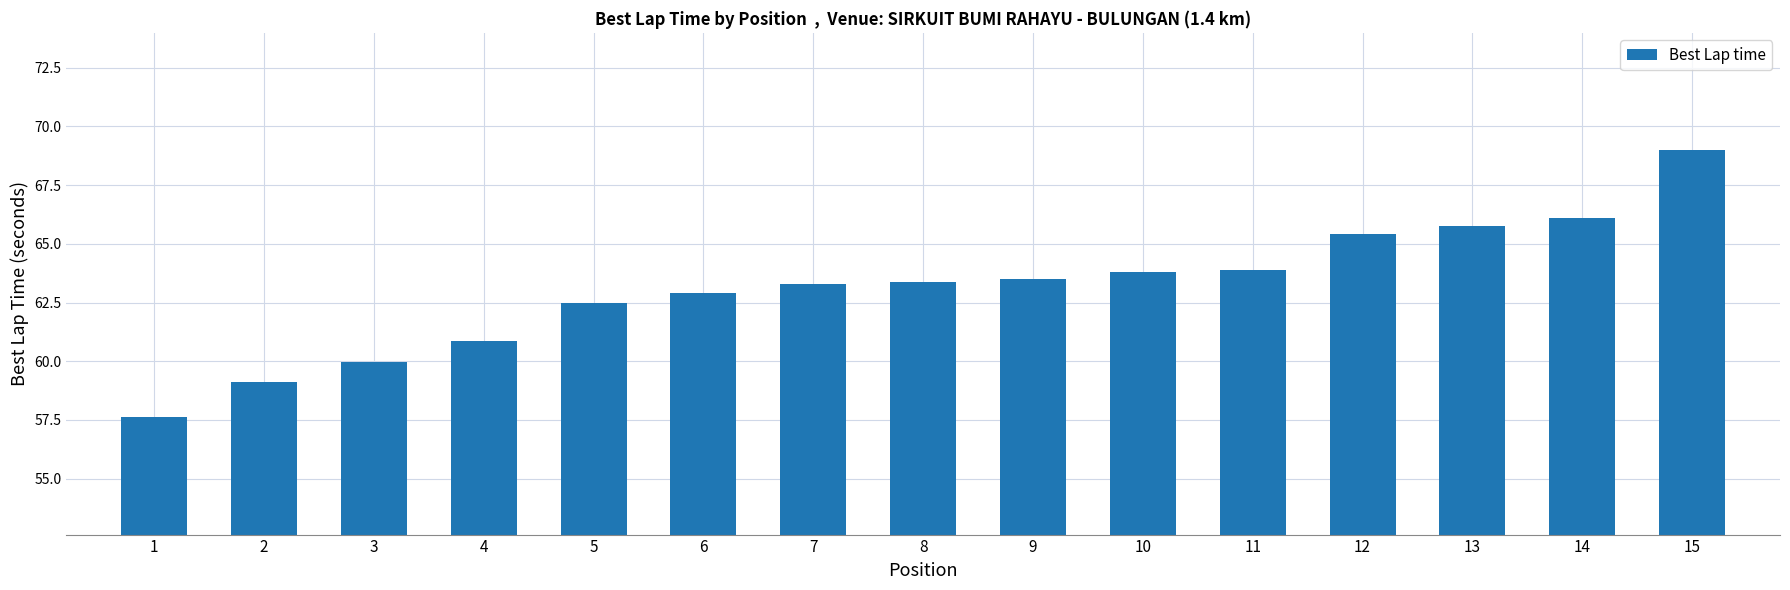

How many bars are there in total?

15